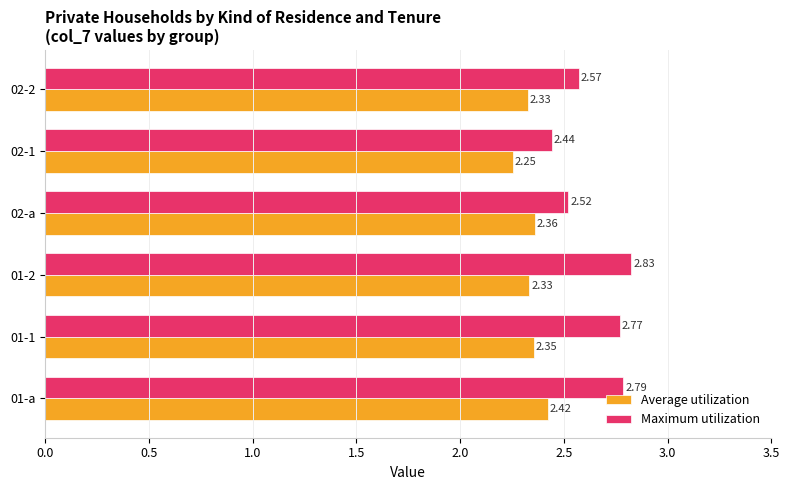

At how many categories does at least one series exceed 2?

6